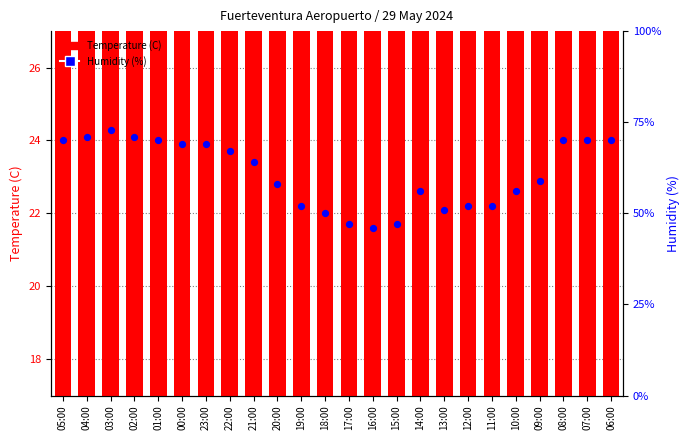

At which category is the sum across all series the highest?

03:00